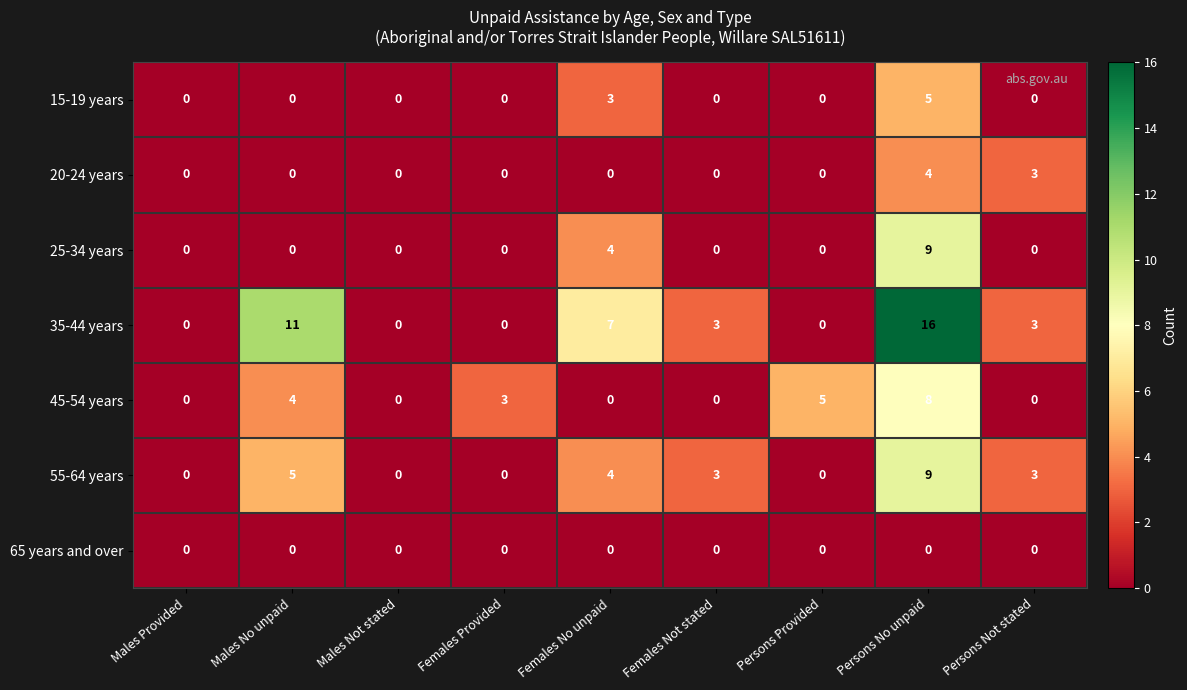

Is it true that 45-54 years equals 3 at Females Provided?

True